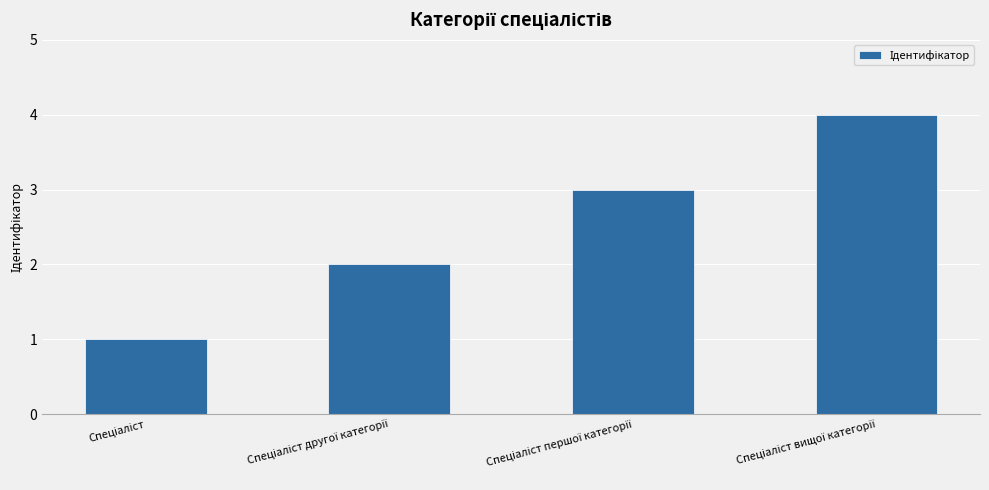

Does the chart contain any negative values?

No